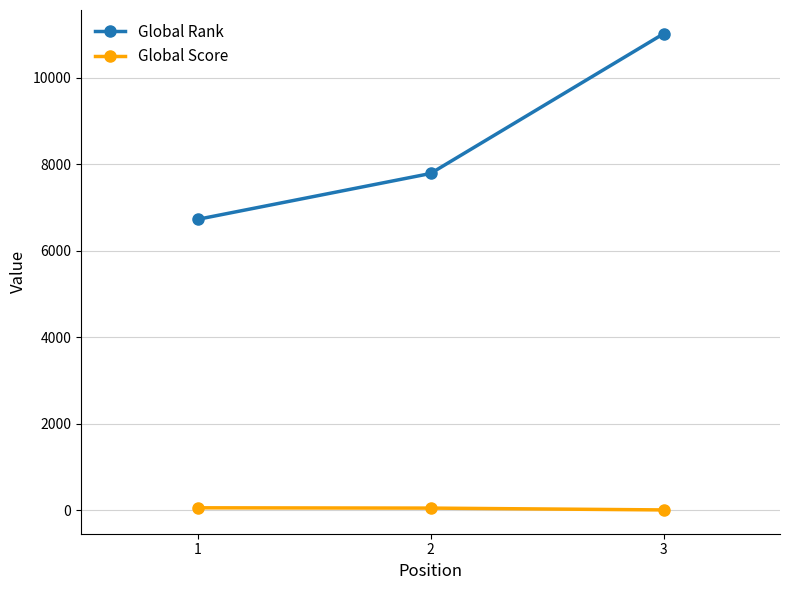

What is the total value across all series at 1?

6775